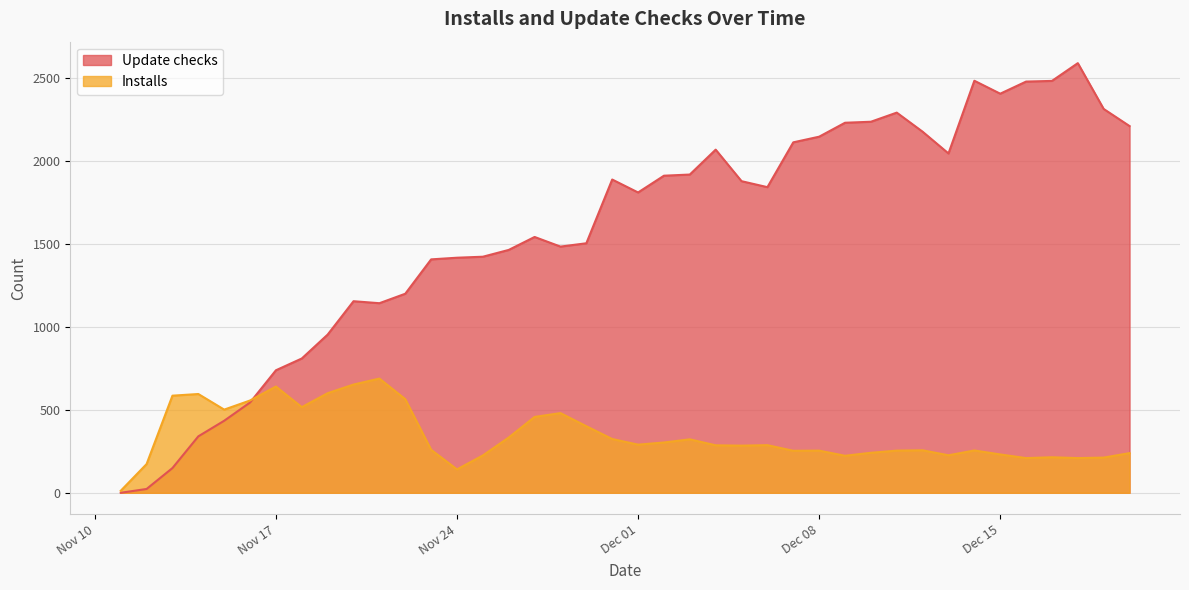

At which label does Update checks first exceed 1841?

2020-11-30